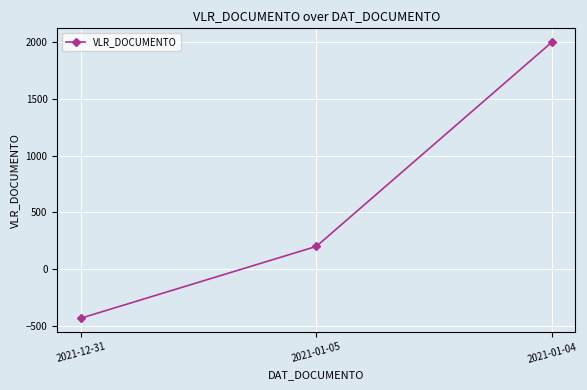

What is the label of the 2nd point from the right?

2021-01-05